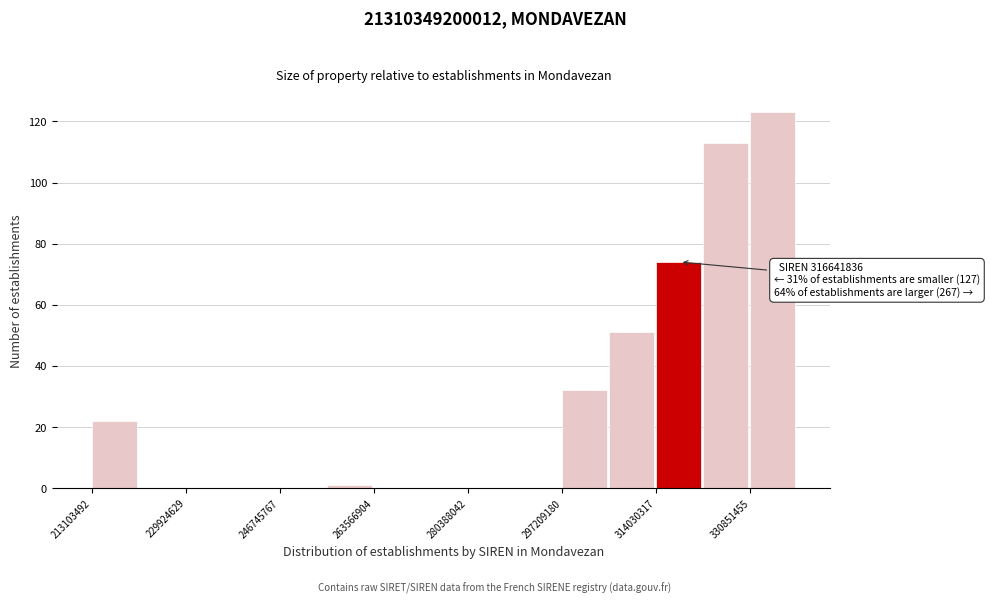

Which range on the x-axis has the tallest bar?

330000000 to 340000000